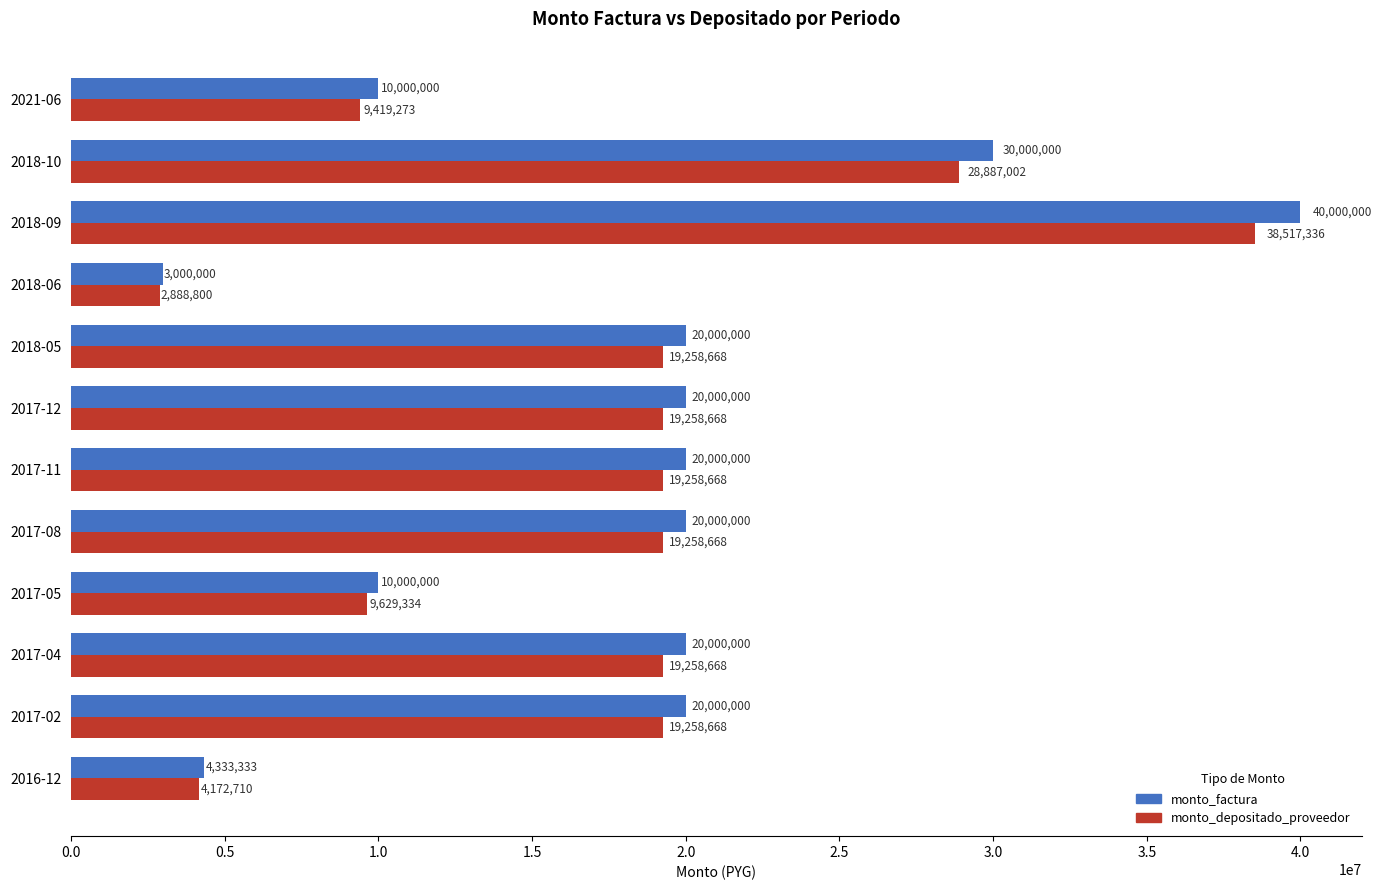

What is the spread (max minus min) of values at 2018-10?

1112998